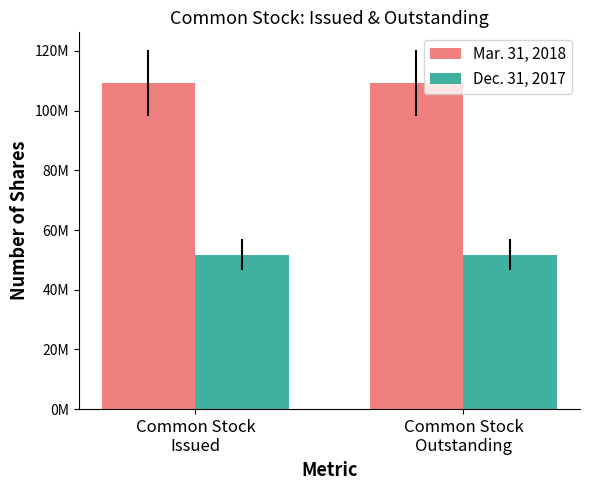

Does the chart contain any negative values?

No